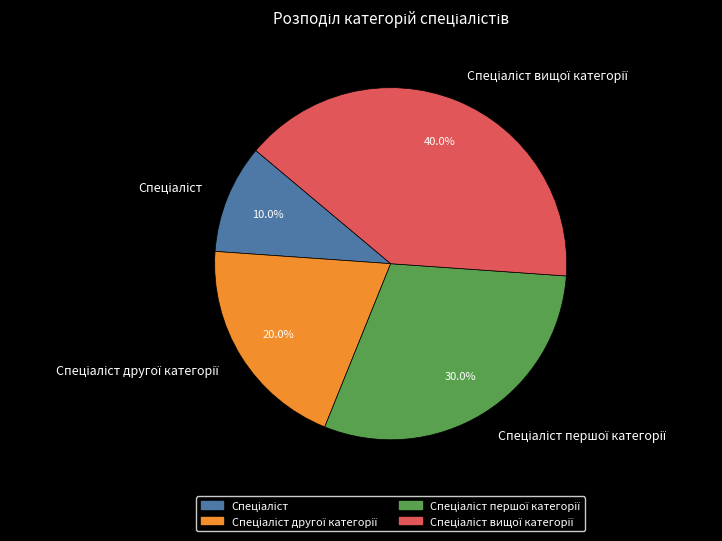

Is there a majority slice in this chart?

No